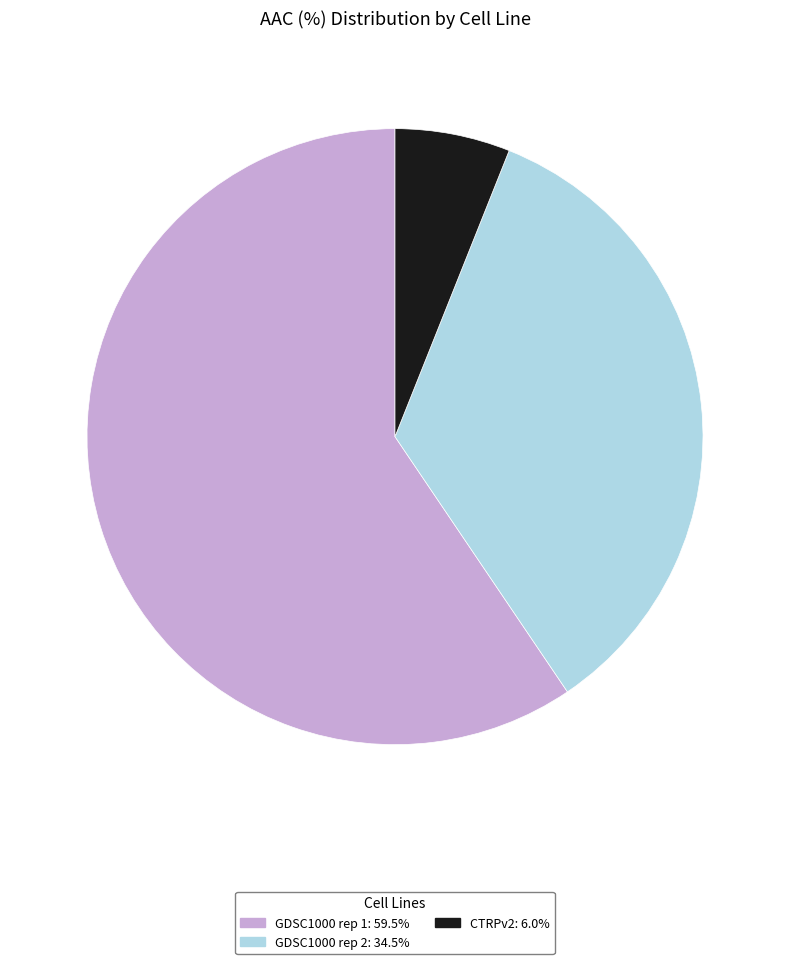

Is there any slice that represents more than half of the pie?

Yes